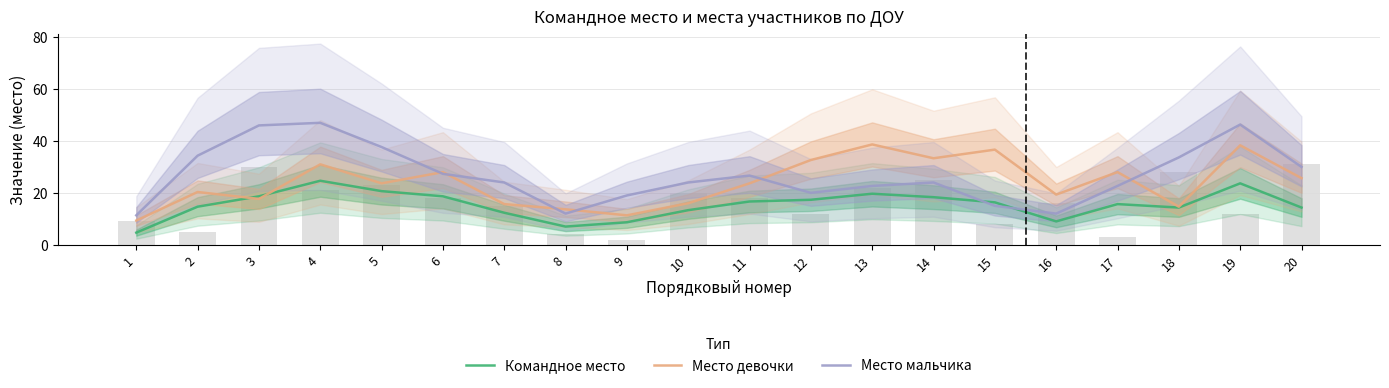

Which series changed the most between 14 and 15?

Место мальчика